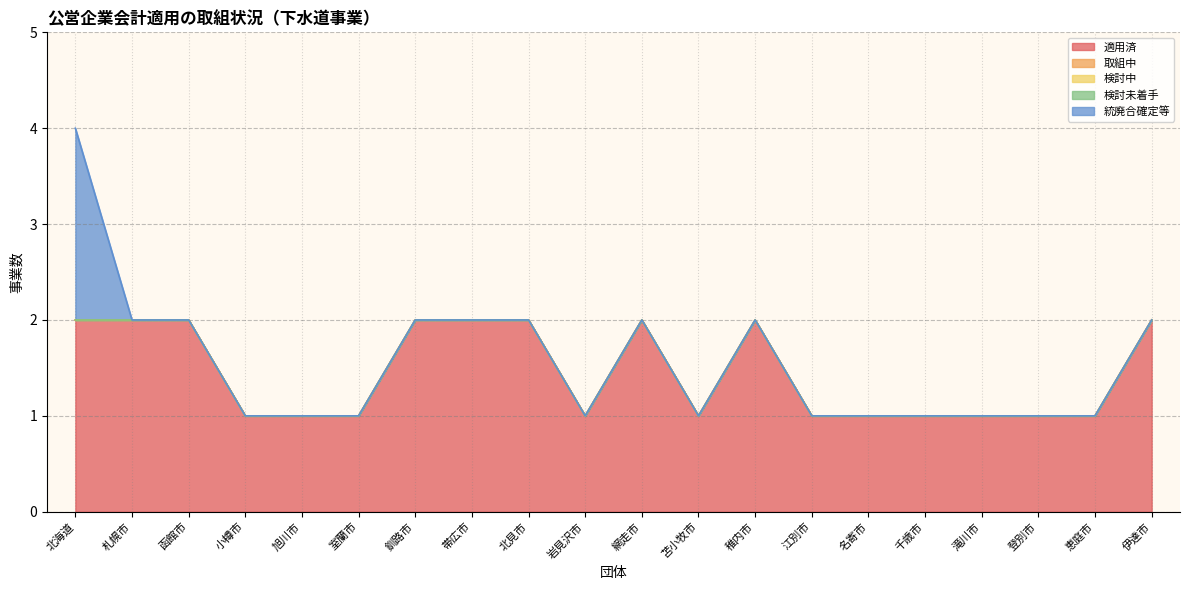

True or false: 統廃合確定等 has more than 1 interior local peaks.

False